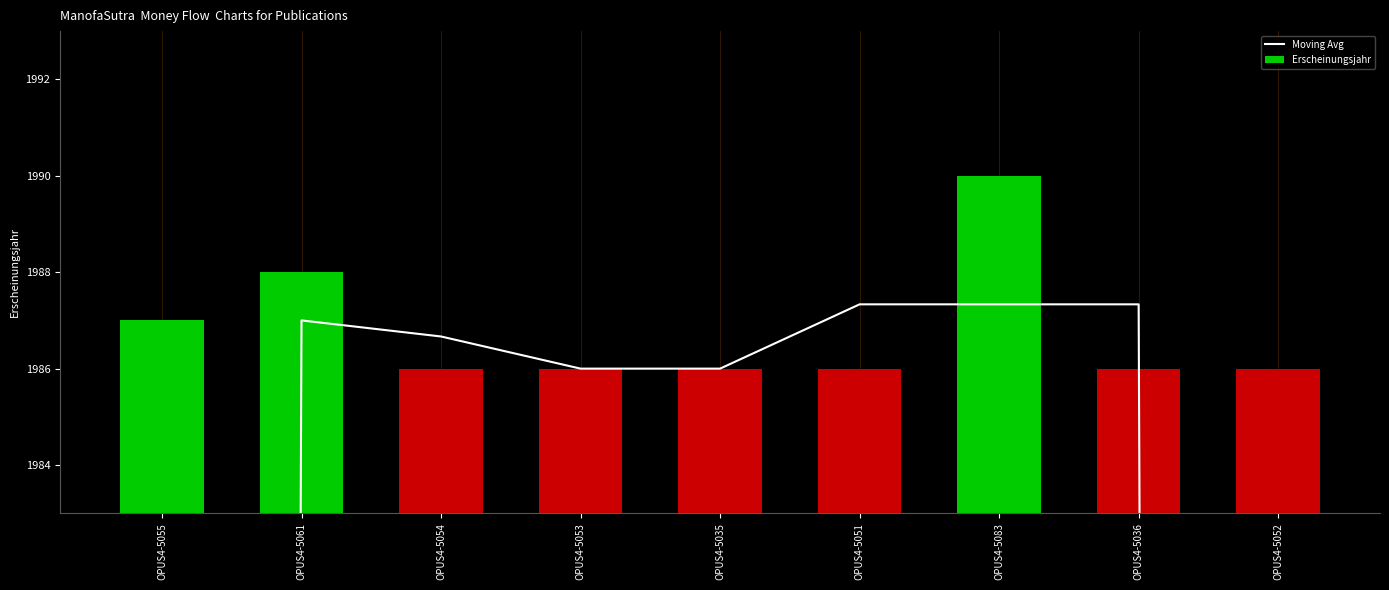

Reading right to left, what are all the values shown in this chart?

Moving Avg: OPUS4-5052=1324.0	OPUS4-5036=1987.3	OPUS4-5083=1987.3	OPUS4-5051=1987.3	OPUS4-5035=1986.0	OPUS4-5053=1986.0	OPUS4-5054=1986.7	OPUS4-5061=1987.0	OPUS4-5055=1325.0
Erscheinungsjahr: OPUS4-5052=1986.0	OPUS4-5036=1986.0	OPUS4-5083=1990.0	OPUS4-5051=1986.0	OPUS4-5035=1986.0	OPUS4-5053=1986.0	OPUS4-5054=1986.0	OPUS4-5061=1988.0	OPUS4-5055=1987.0